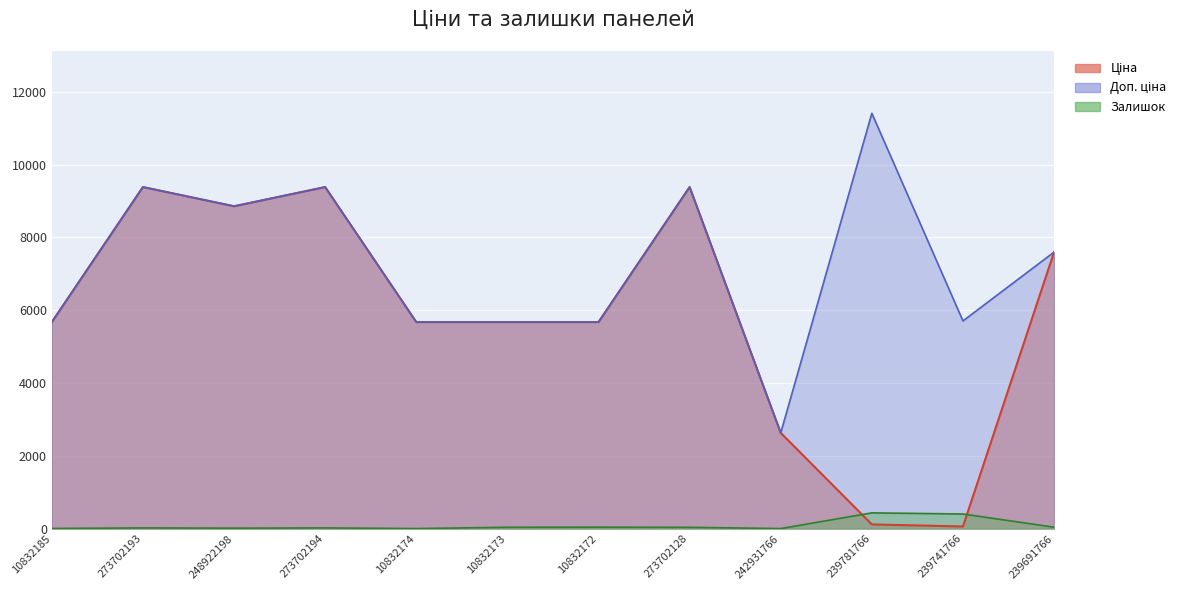

What is the difference between the highest and lowest values at 10832174?

5673.8